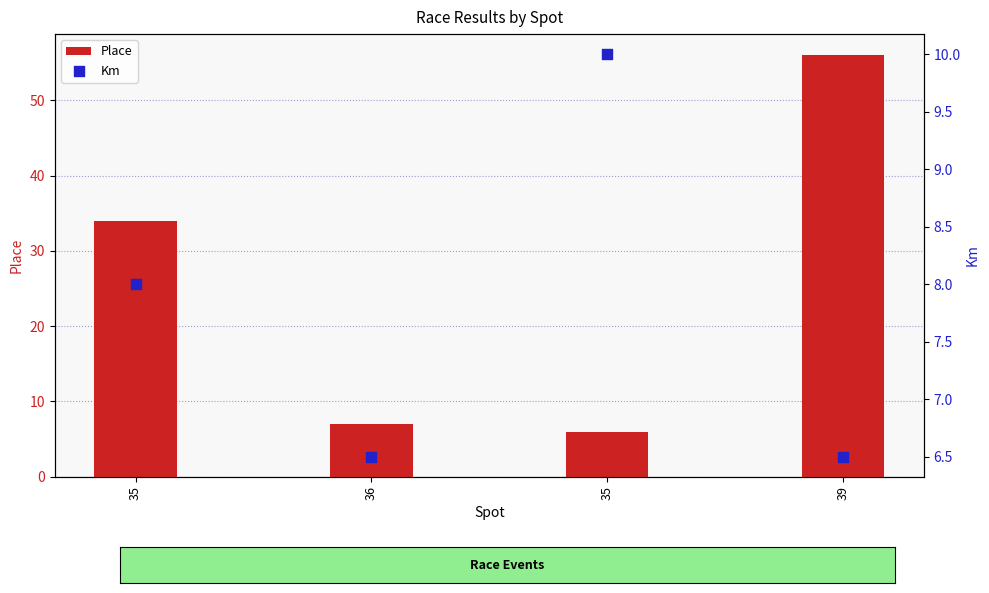

Which series has the largest total across all categories?

Place